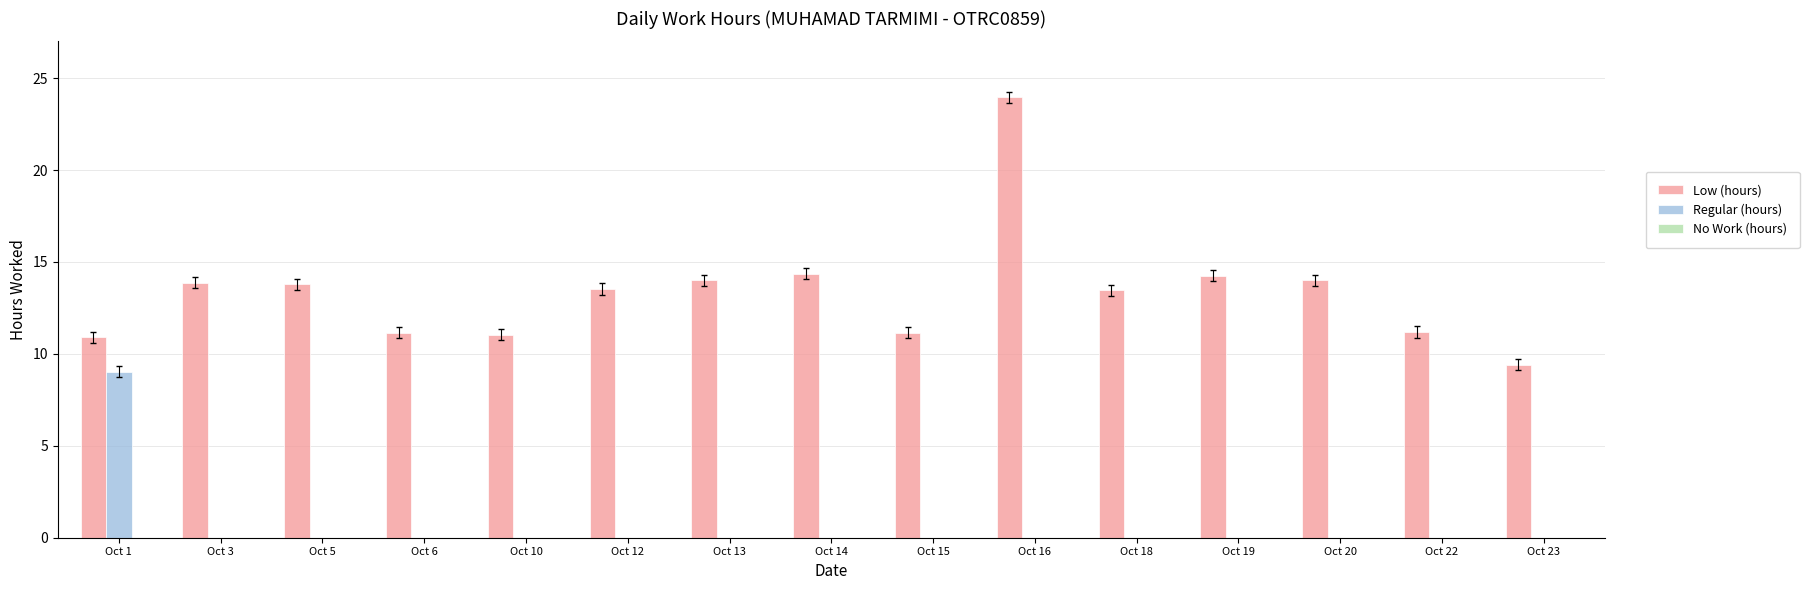

Which category has the highest value in the Regular (hours) series?

Oct 1